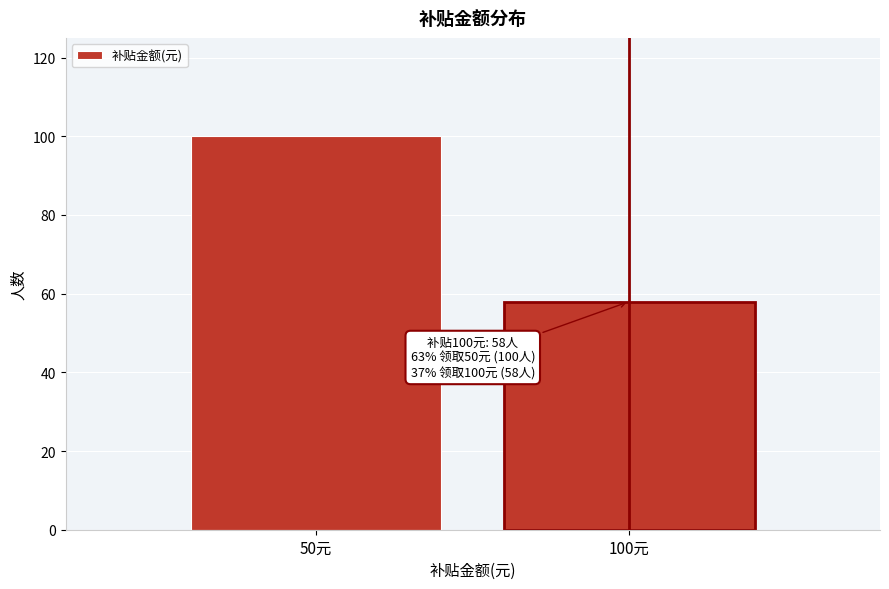

Reading right to left, what are all the values shown in this chart?

100元=58	50元=100